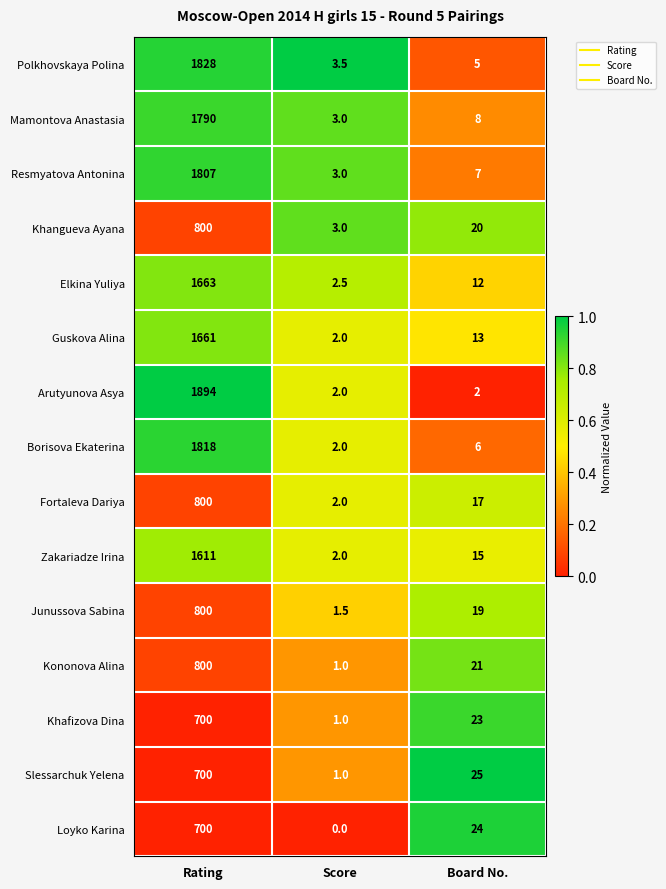

Read the Mamontova Anastasia value at Rating.

1790.0